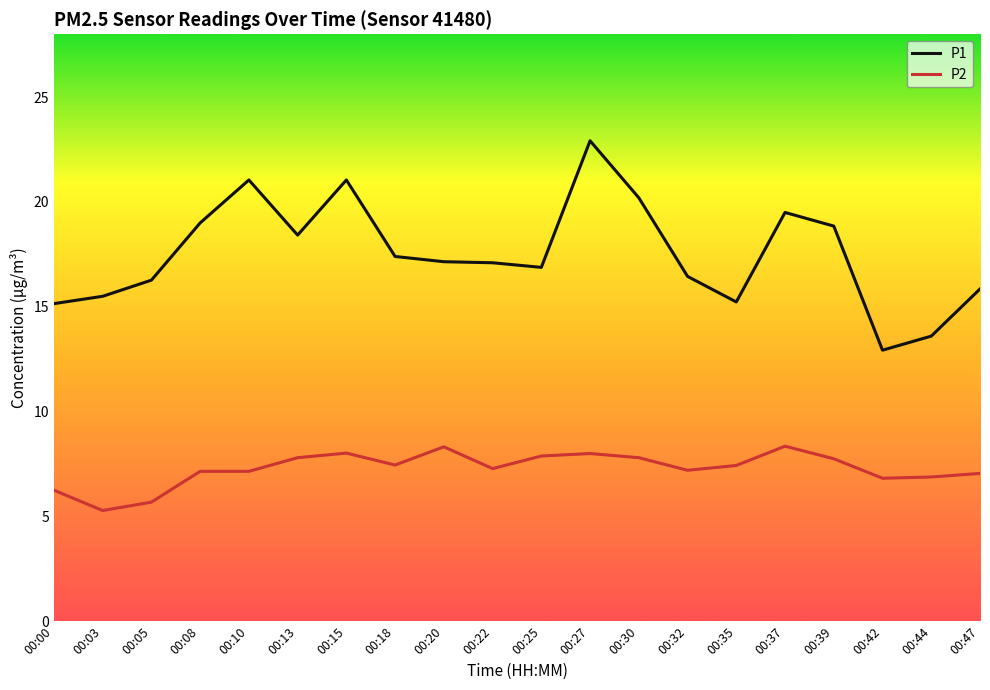

Is the value of P1 at 00:03 greater than the value of P2 at 00:27?

Yes